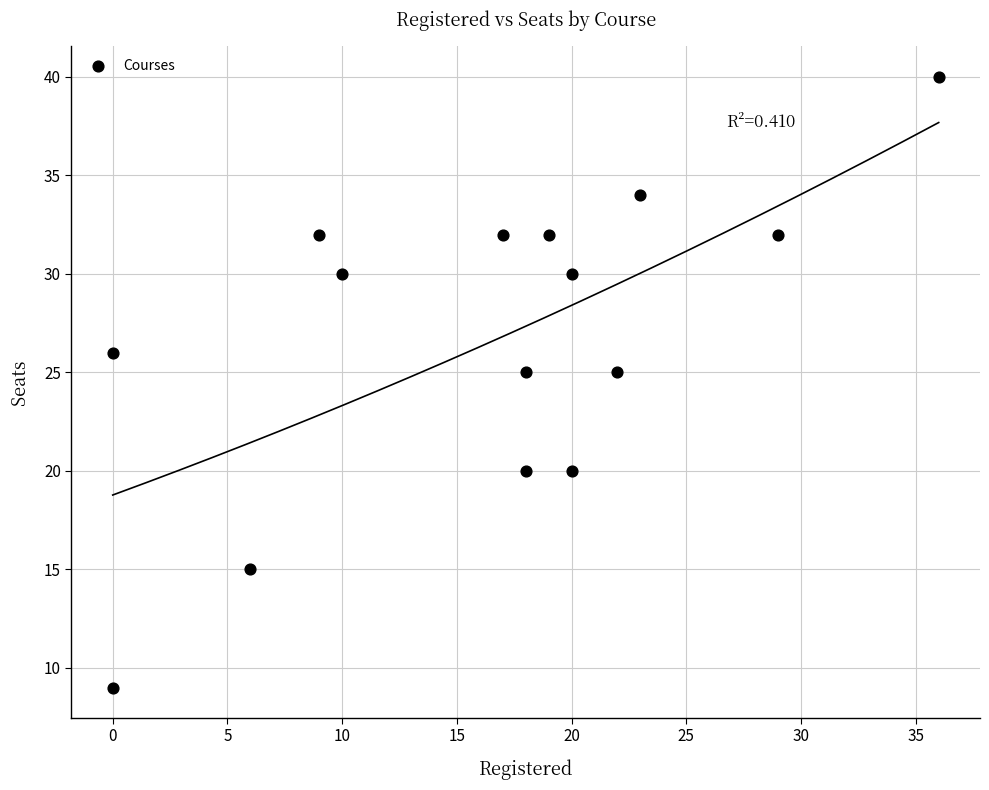

What is the range of X values (max minus min)?

36